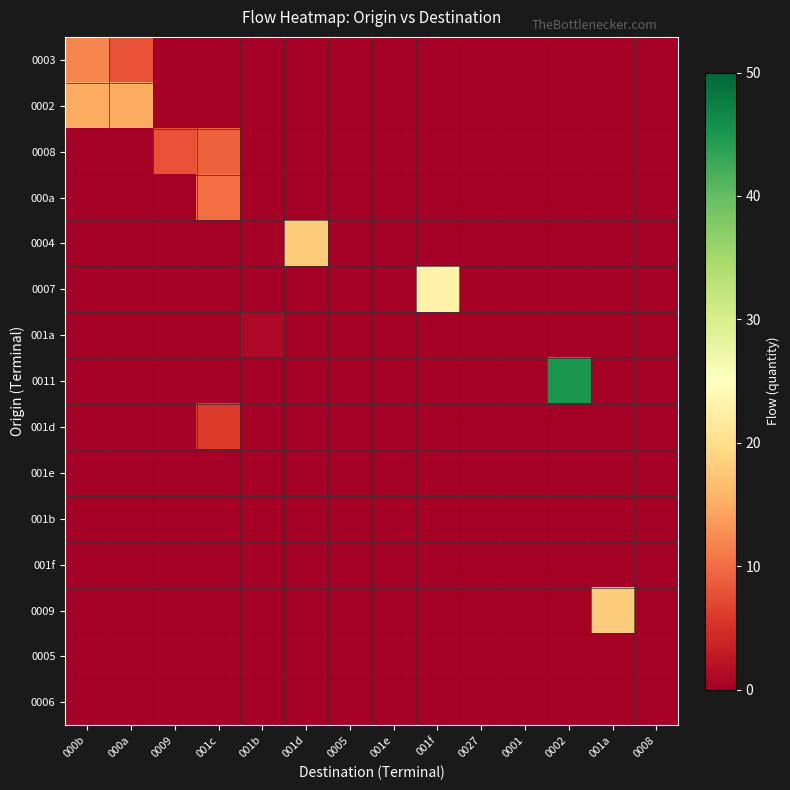

Rank the series by their maximum value, from lowest to highest.

001e, 001b, 001f, 0005, 0006, 001a, 001d, 0008, 000a, 0003, 0002, 0004, 0009, 0007, 0011